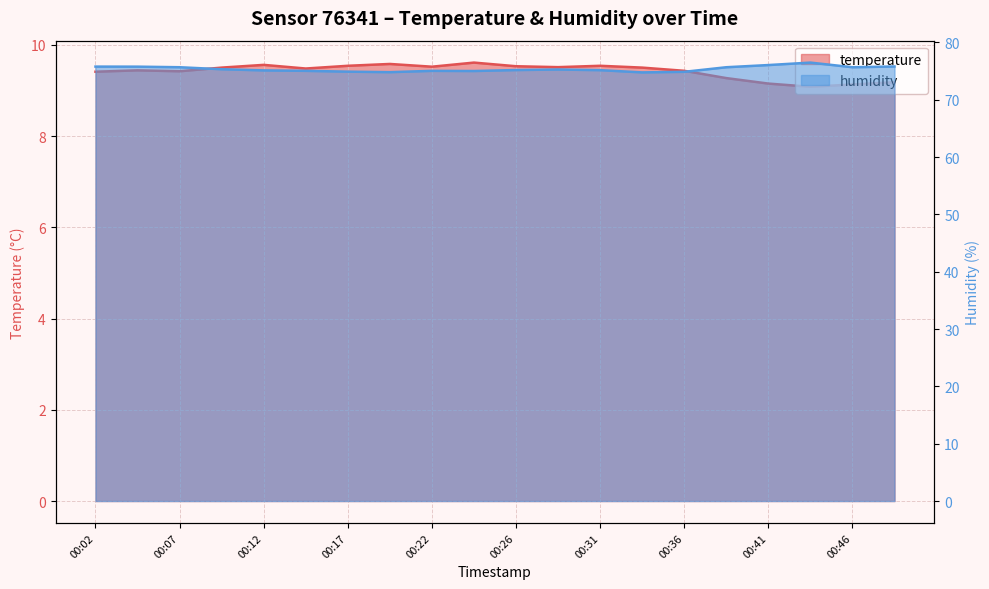

Rank the series by their maximum value, from lowest to highest.

temperature, humidity